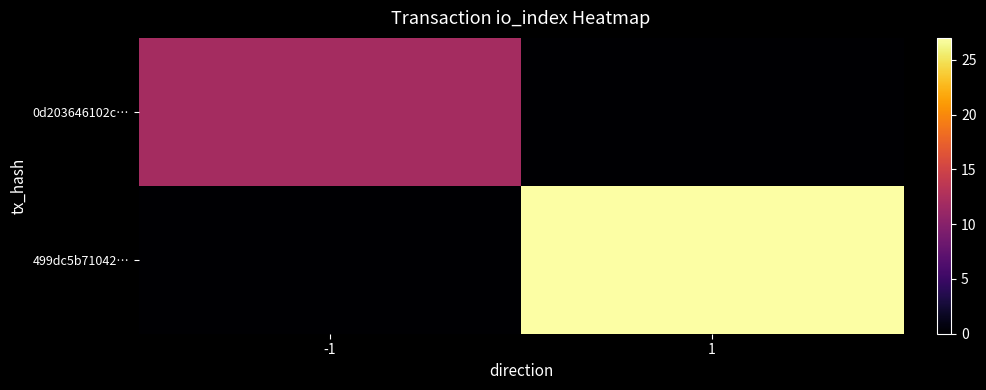

What is the maximum value shown in the chart?

27